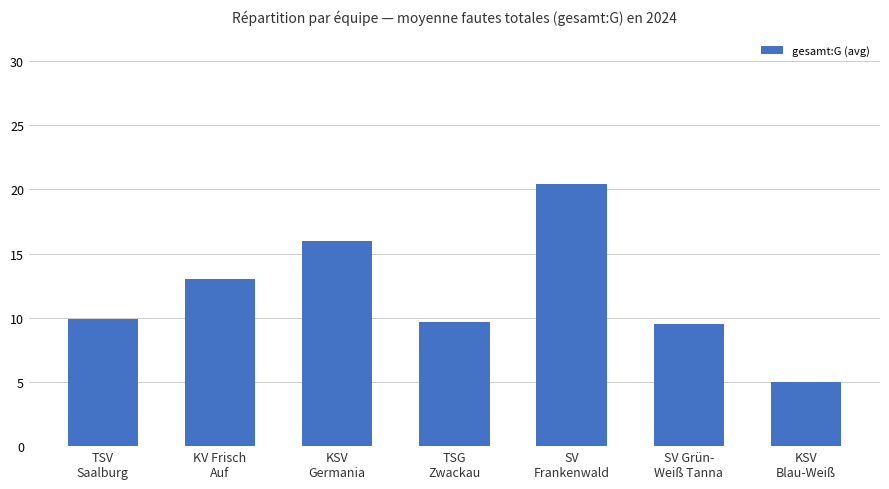

What is the difference between the values at KSV
Germania and KSV
Blau-Weiß?

11.0